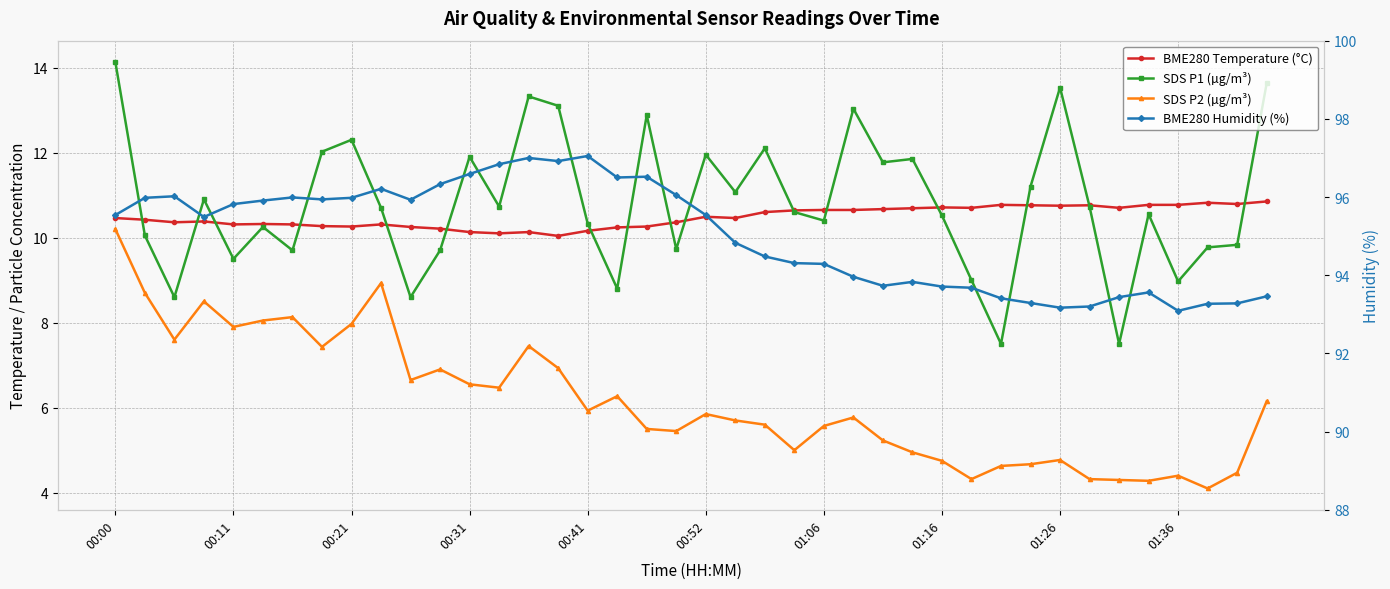

What is the value of the BME280 Humidity (%) point at the 14th from the left?

96.8